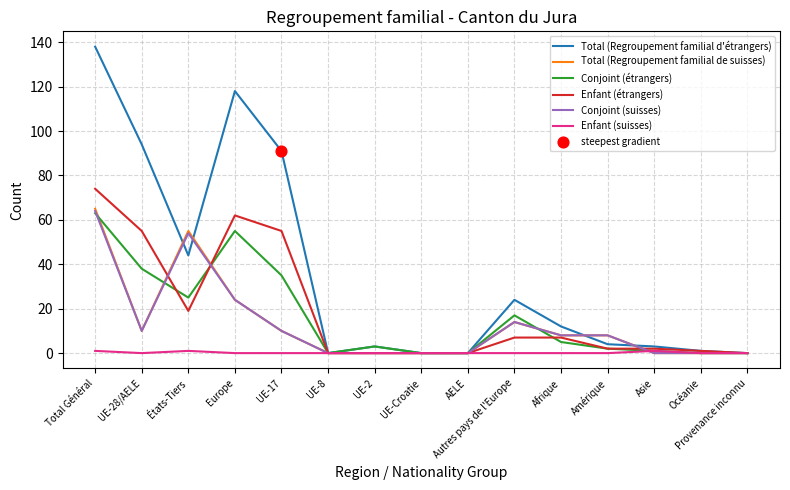

Which series has the widest spread of values?

Total (Regroupement familial d'étrangers)